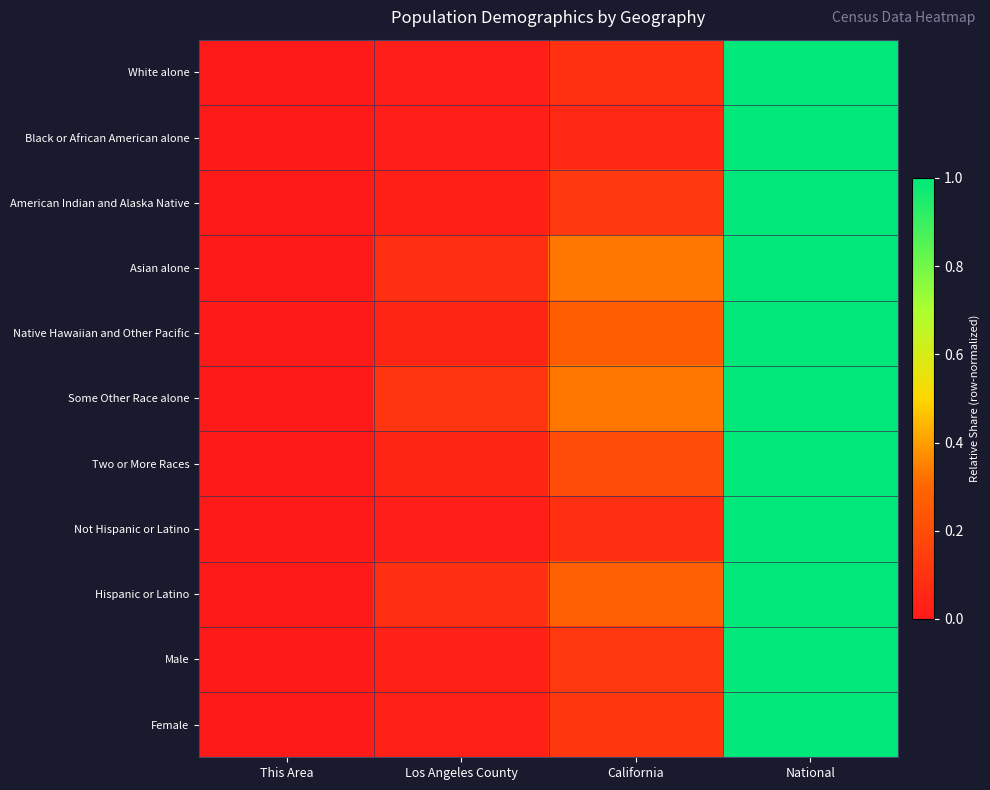

Between This Area and National, which series saw the biggest shift?

American Indian and Alaska Native